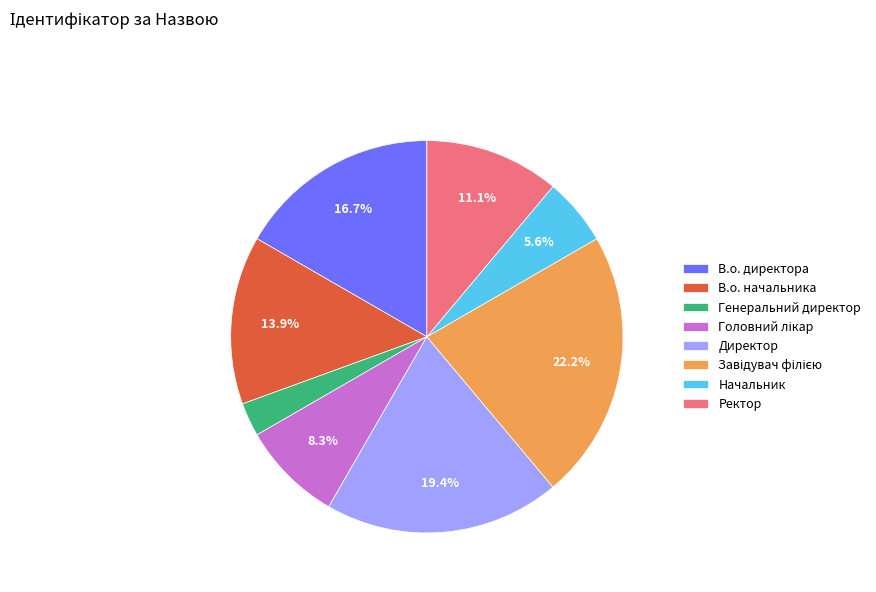

Do Ректор and Директор together represent more than half of the pie?

No